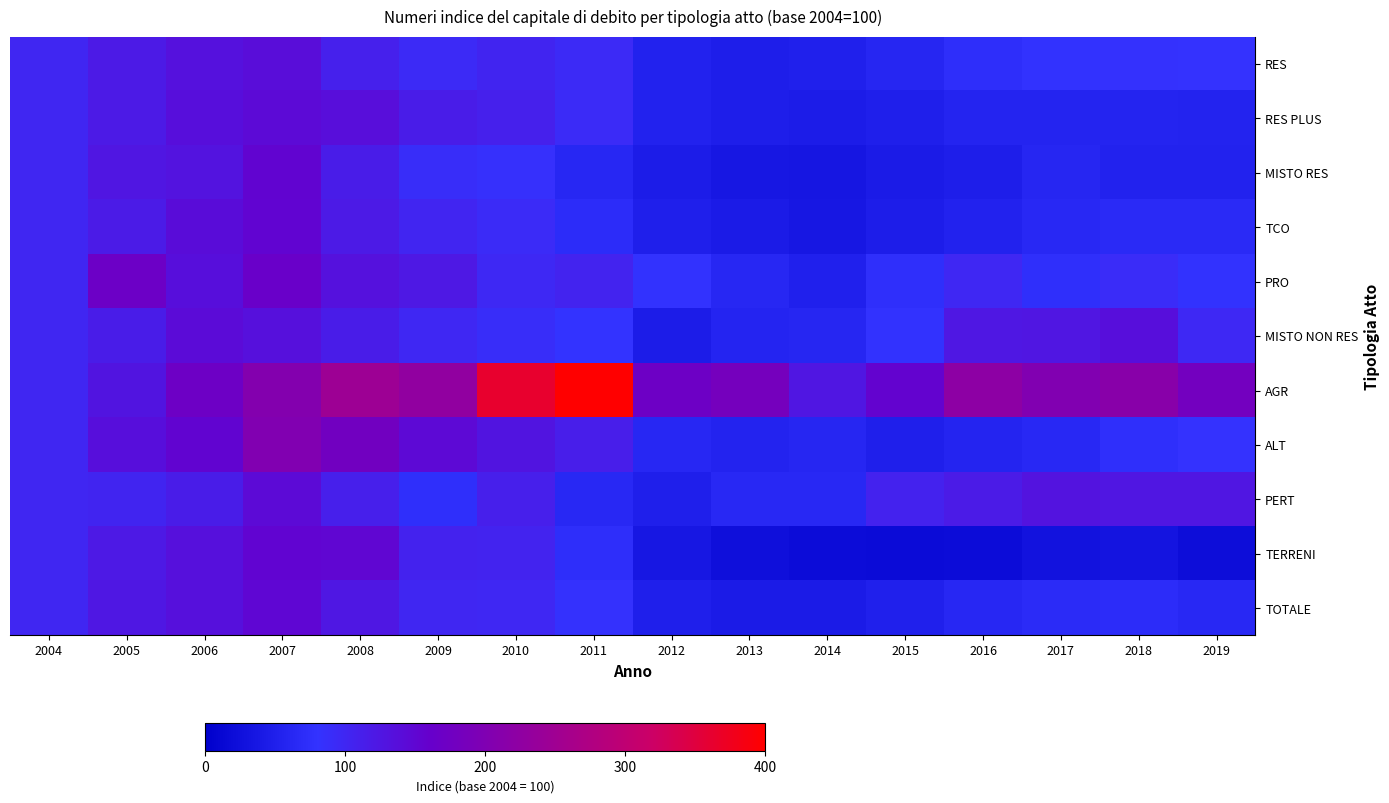

What is the total value across all series at 2013?

664.8